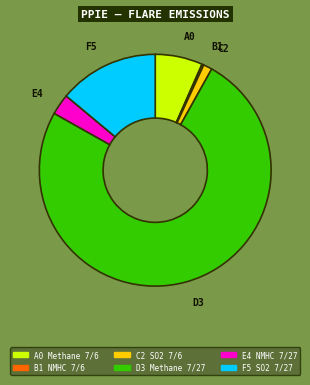

Which category accounts for the majority?

D3 Methane 7/27